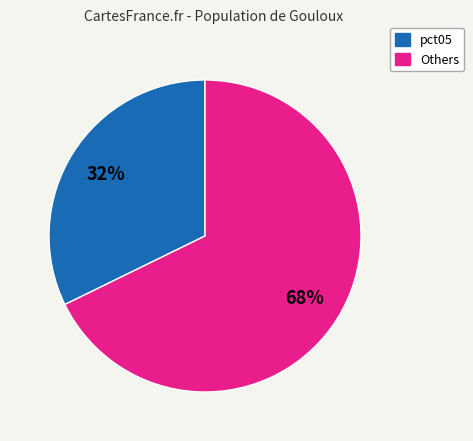

Is there a majority slice in this chart?

Yes